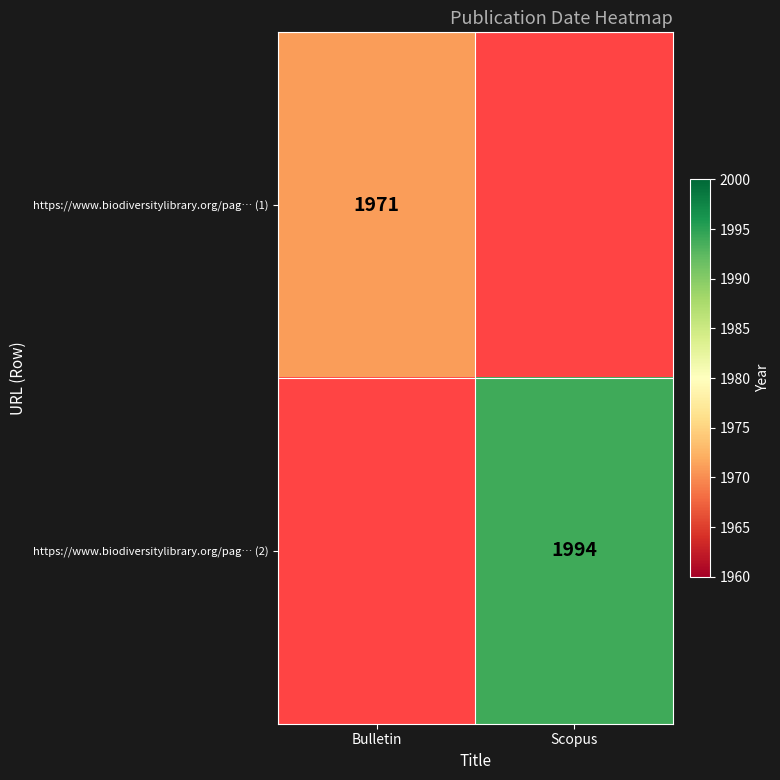

Is it true that https://www.biodiversitylibrary.org/pag… (1) equals 1971 at Bulletin?

True